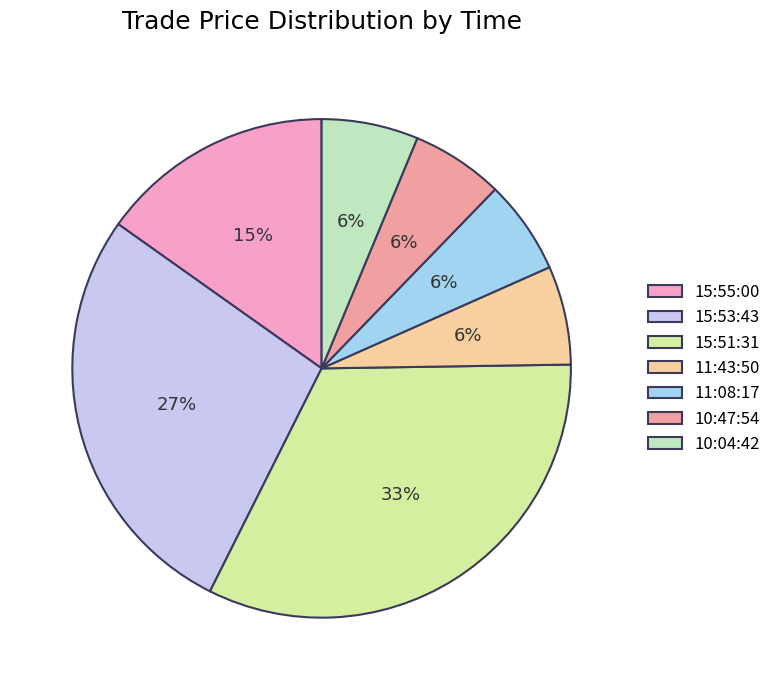

To the nearest percent, what is the average slice percentage?

14%